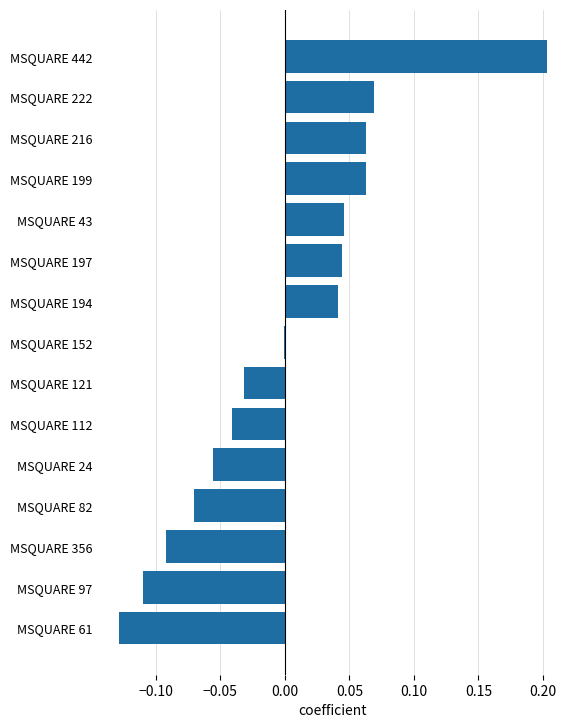

Which category has the highest value across all series?

MSQUARE 442